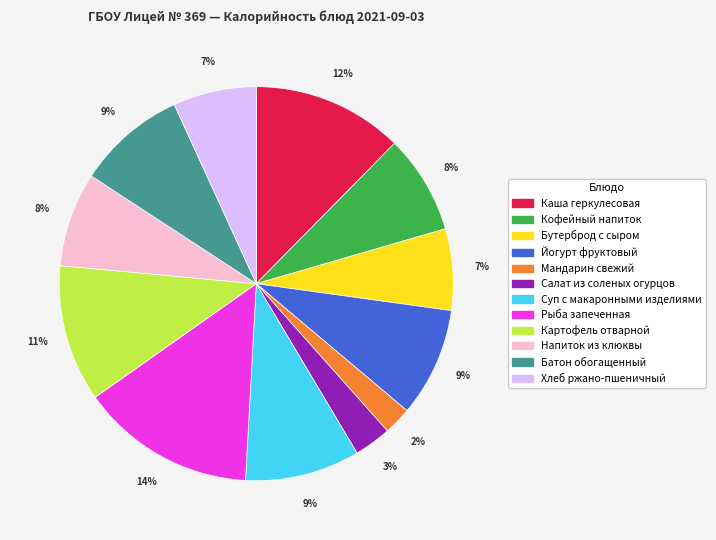

To the nearest percent, what percentage of the pie is Батон обогащенный?

9%